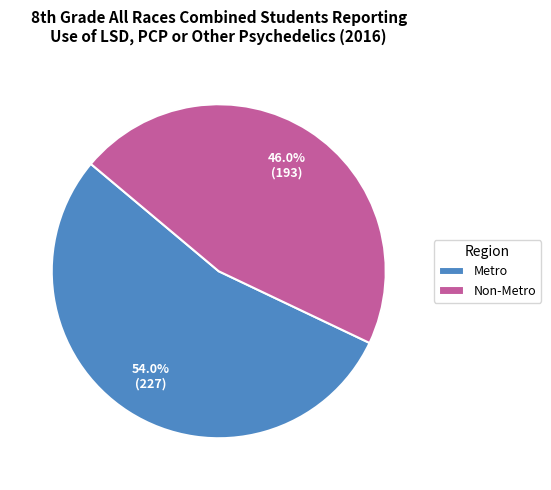

To the nearest percent, what is the difference between the largest and smallest slice percentages?

8%